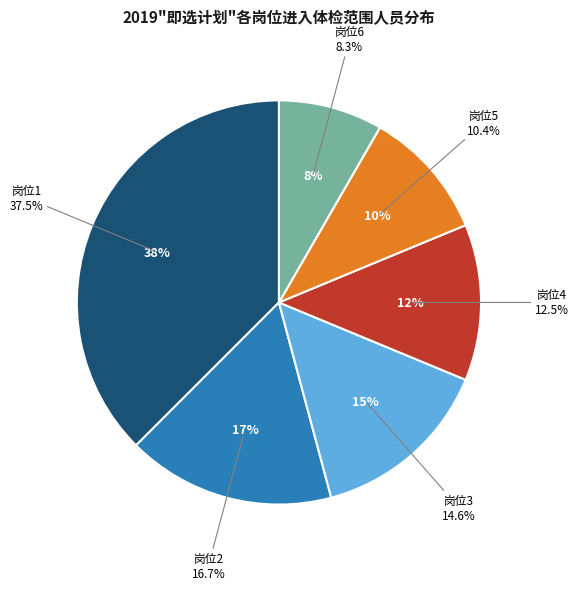

Which slice is the largest?

1